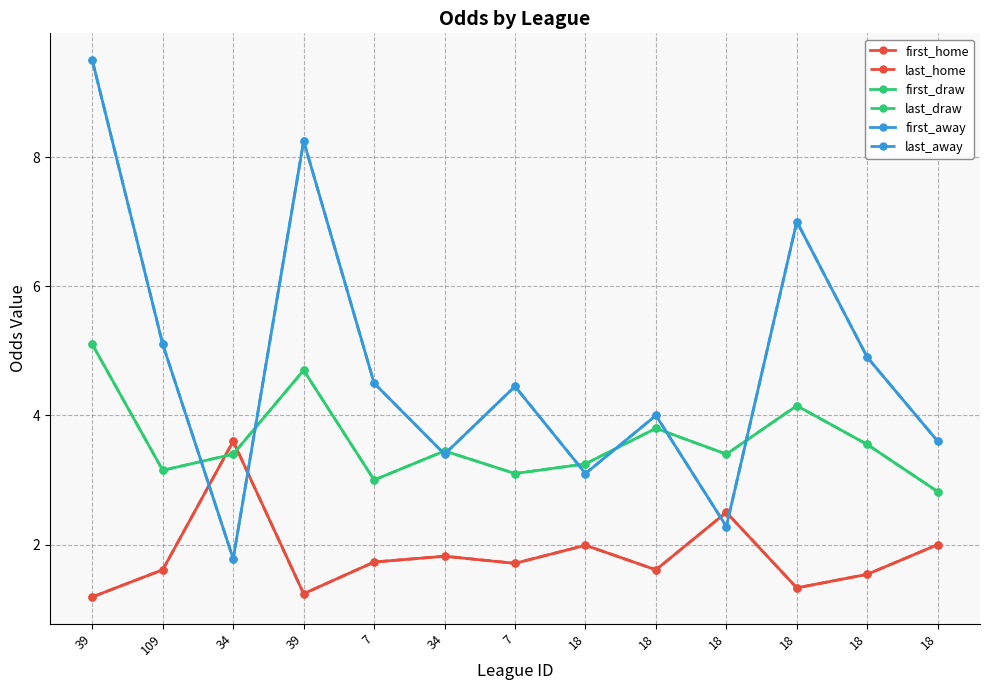

Reading left to right, what are all the values shown in this chart?

first_home: 1.2	1.6	3.6	1.2	1.7	1.8	1.7	2.0	1.6	2.5	1.3	1.5	2.0
last_home: 1.2	1.6	3.6	1.2	1.7	1.8	1.7	2.0	1.6	2.5	1.3	1.5	2.0
first_draw: 5.1	3.1	3.4	4.7	3.0	3.5	3.1	3.2	3.8	3.4	4.2	3.5	2.8
last_draw: 5.1	3.1	3.4	4.7	3.0	3.5	3.1	3.2	3.8	3.4	4.2	3.5	2.8
first_away: 9.5	5.1	1.8	8.2	4.5	3.4	4.5	3.1	4.0	2.3	7.0	4.9	3.6
last_away: 9.5	5.1	1.8	8.2	4.5	3.4	4.5	3.1	4.0	2.3	7.0	4.9	3.6